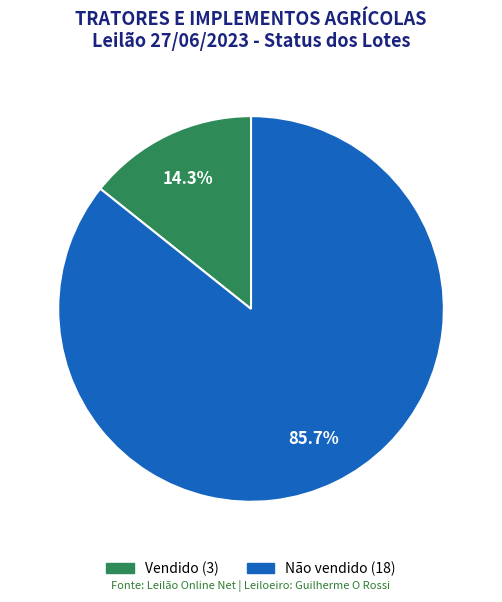

Does any single category account for the majority?

Yes